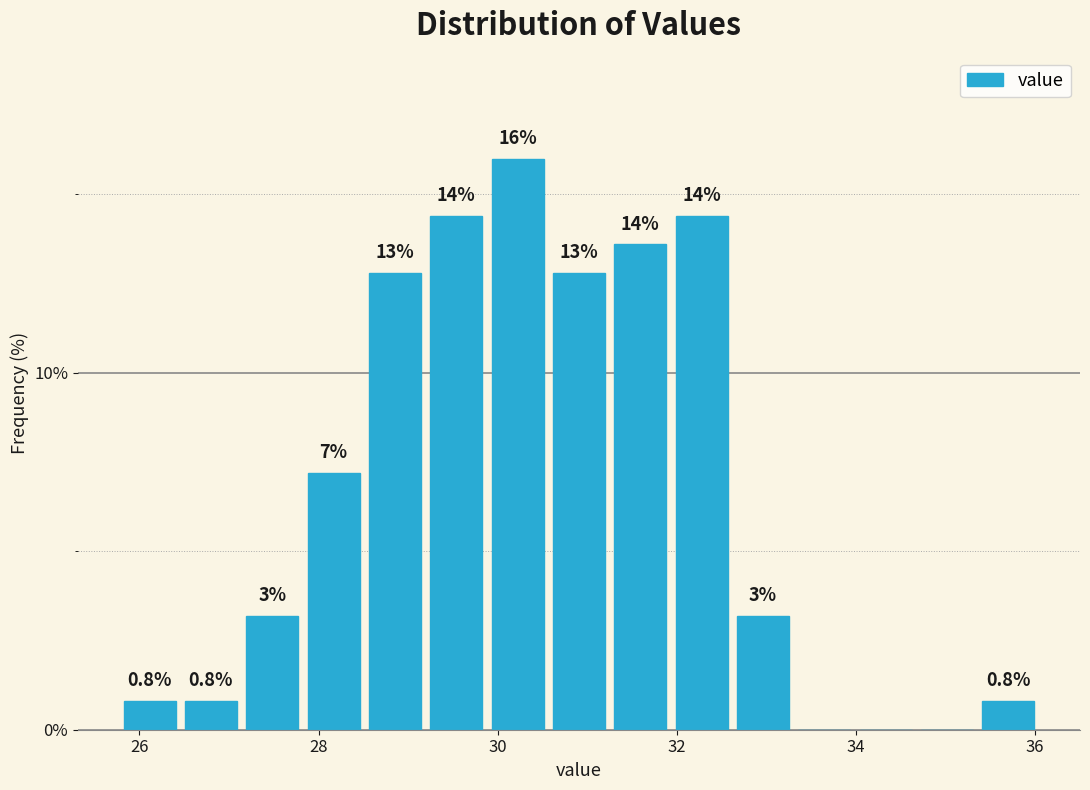

Read against the x-axis, roughly where is the centre of the tallest bar?

30.2